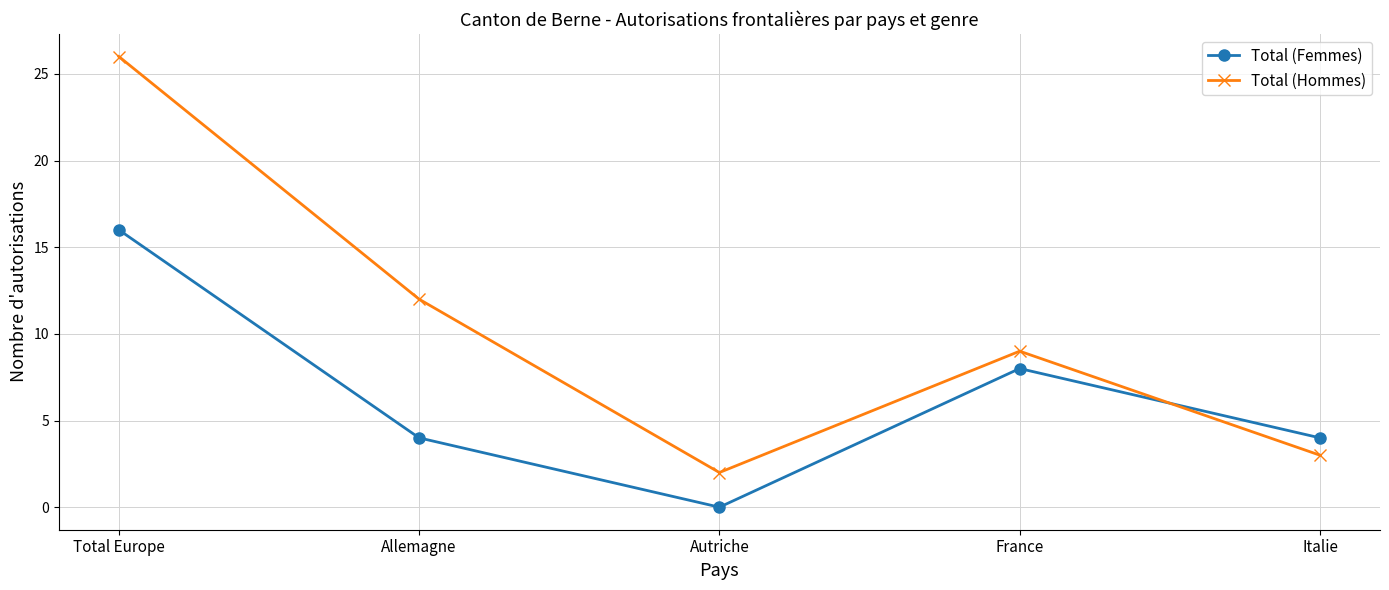

Reading left to right, what are all the values shown in this chart?

Total (Femmes): Total Europe=16	Allemagne=4	Autriche=0	France=8	Italie=4
Total (Hommes): Total Europe=26	Allemagne=12	Autriche=2	France=9	Italie=3